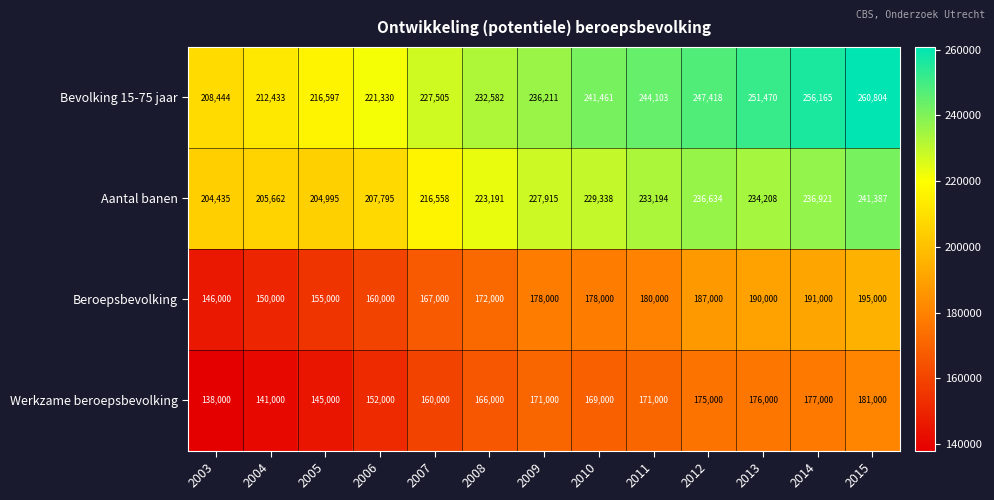

What is the spread (max minus min) of values at 2004?

71433